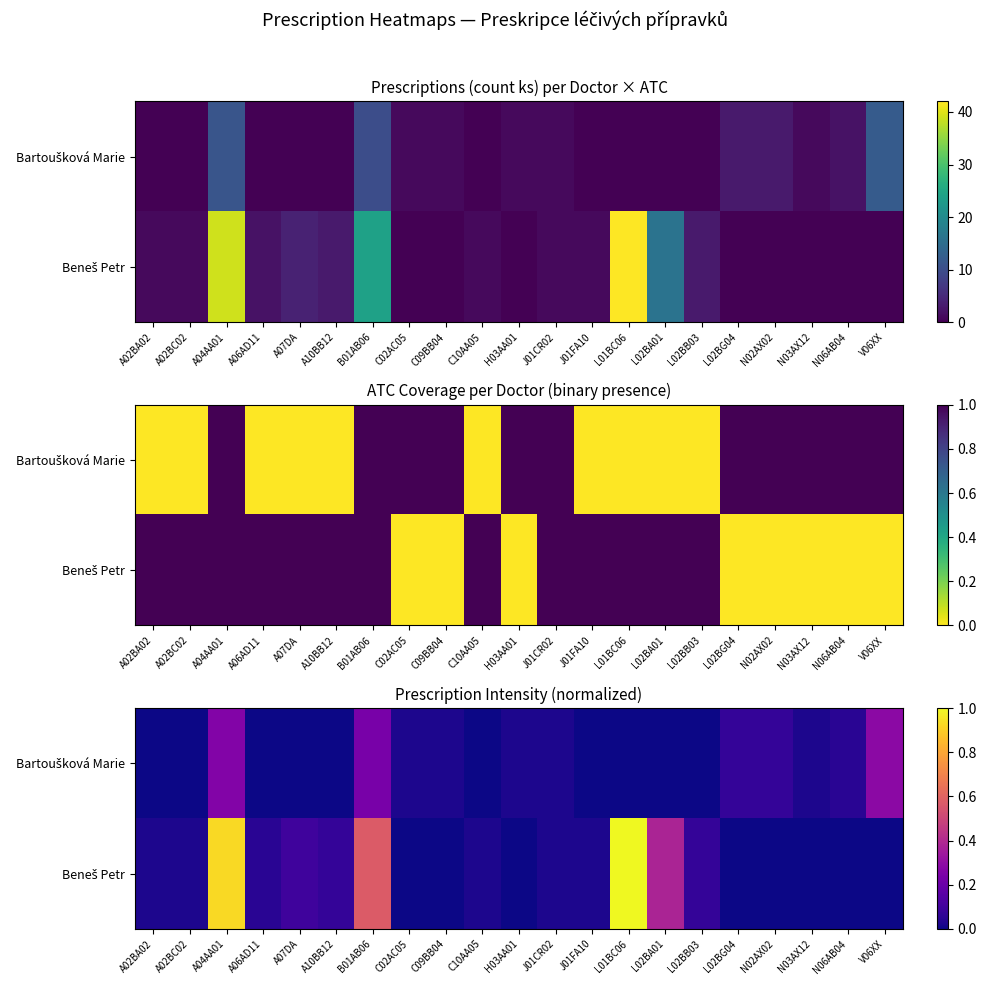

At how many categories does at least one series exceed 0?

21